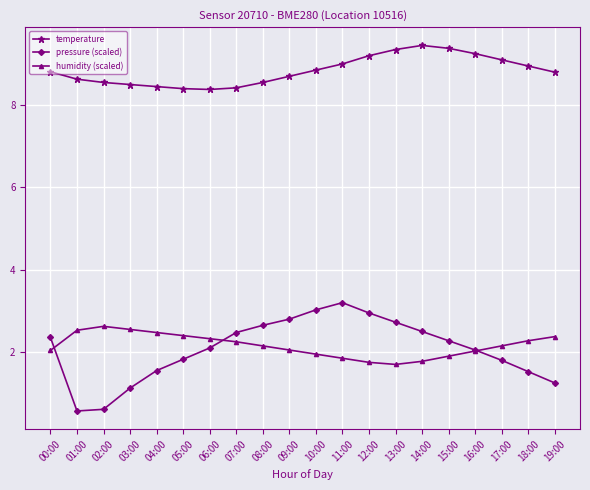

What is the difference between the second highest and second lowest values in the temperature series?

1.0